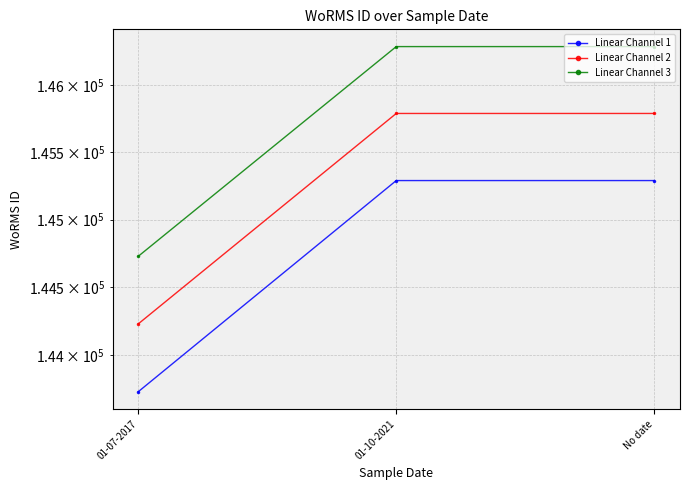

What is the label of the 2nd point from the right?

01-10-2021